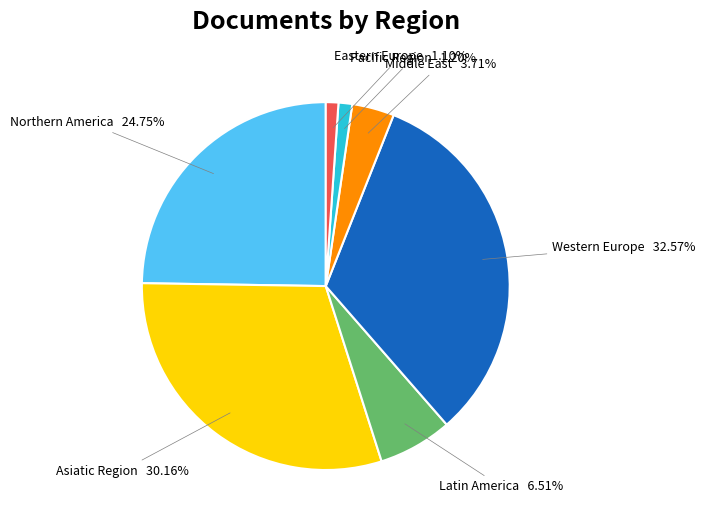

Is there any slice that represents more than half of the pie?

No